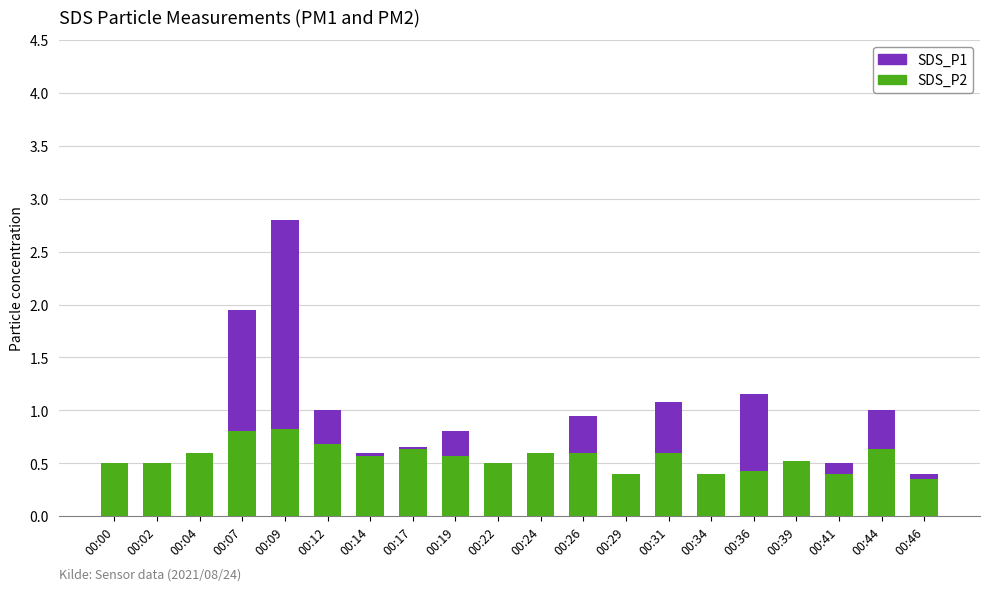

Count the number of categories in the chart.

20